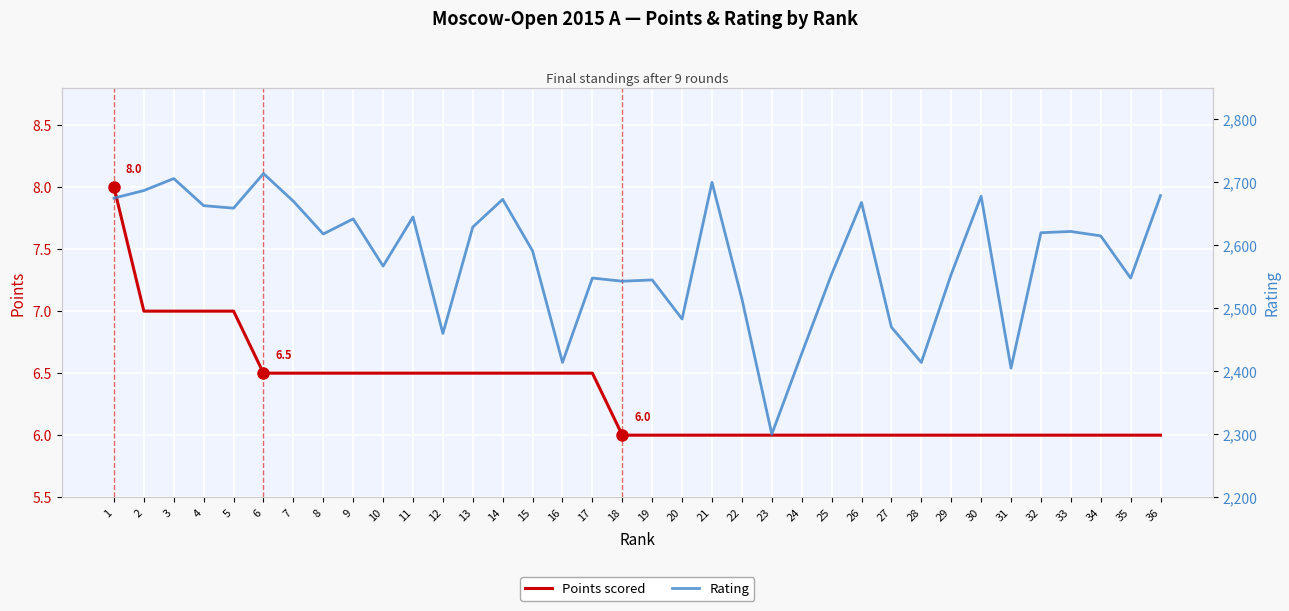

What is the sum of all Points scored values?

228.0